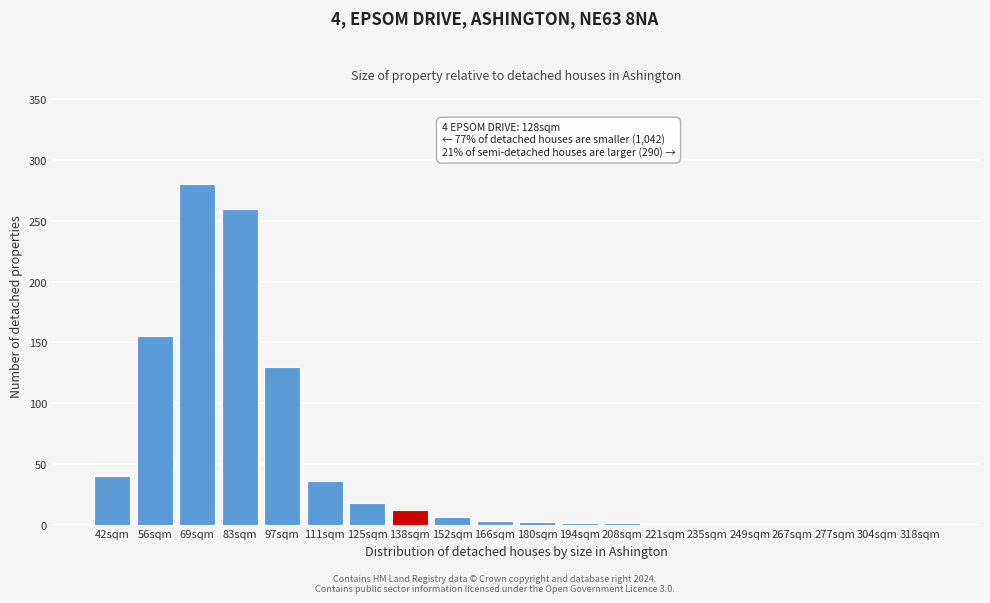

The value at 56sqm is 242. True or false?

False